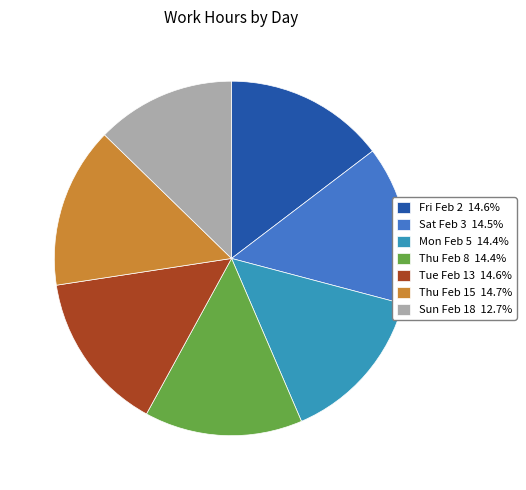

Is the sum of Tue Feb 13 14.6% and Thu Feb 15 14.7% greater than half?

No